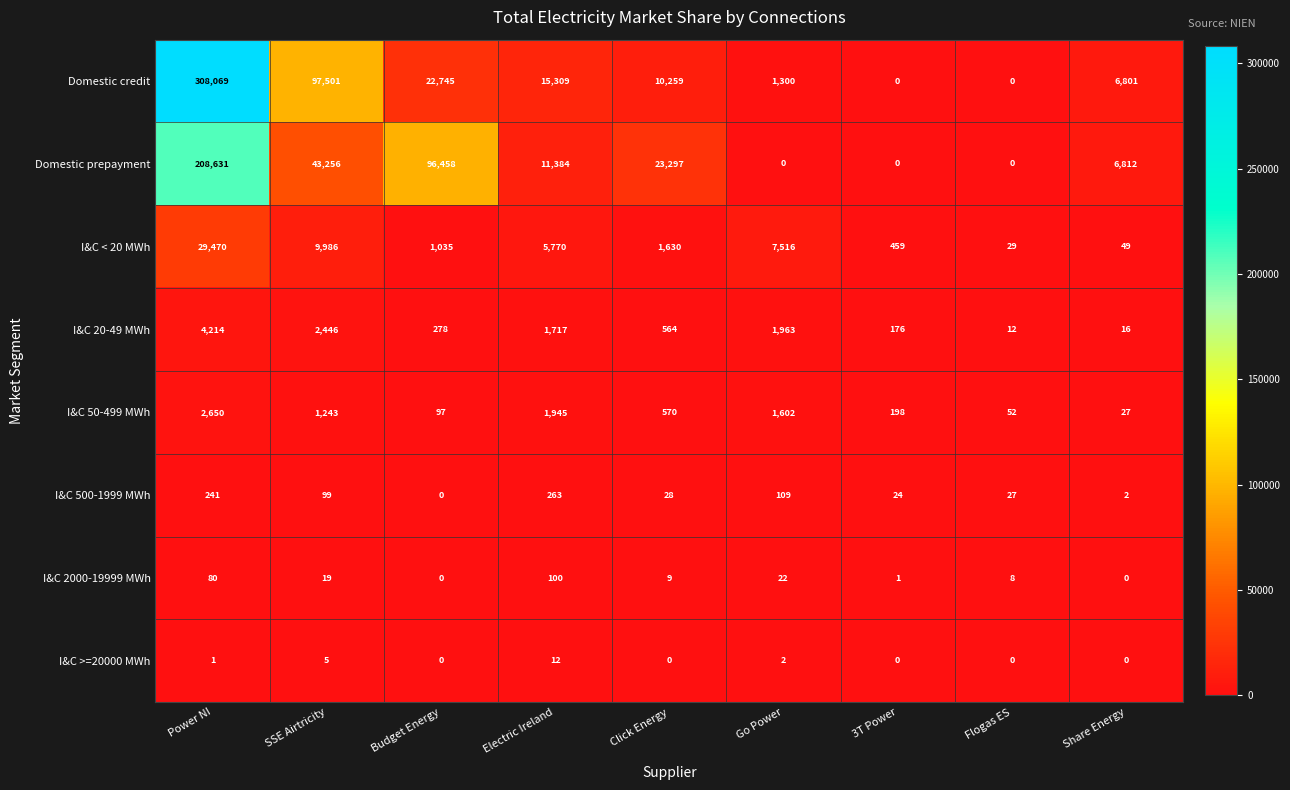

What is the sum of the I&C 50-499 MWh values at Flogas ES and Click Energy?

622